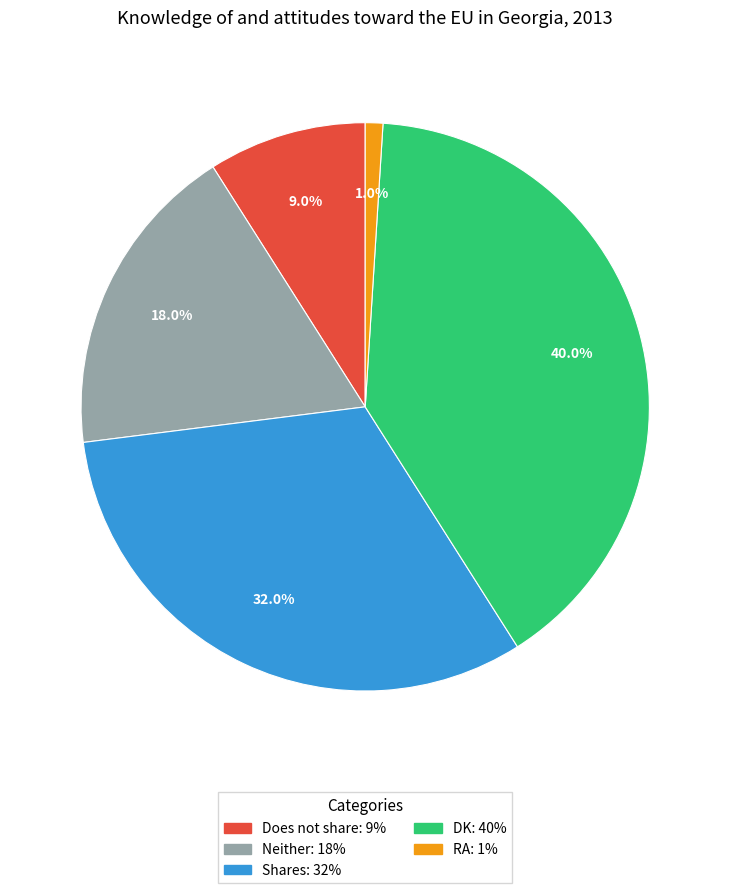

True or false: Does not share accounts for 9% of the total.

True